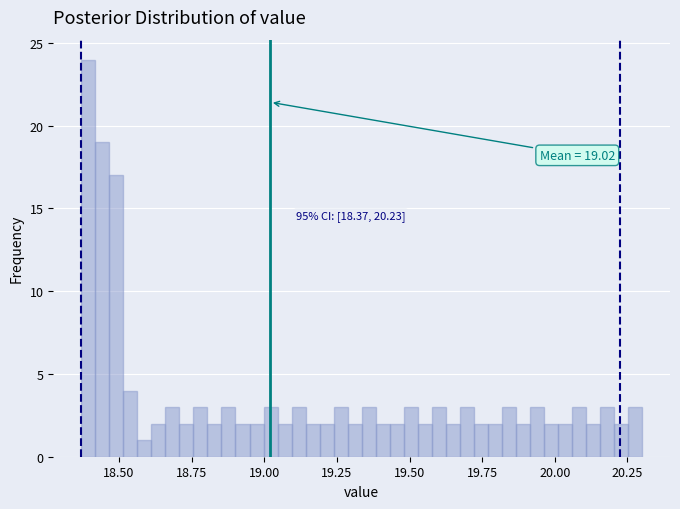

Around what value on the x-axis is the tallest bar? Give the approximate position of its centre, as read against the axis.

18.40